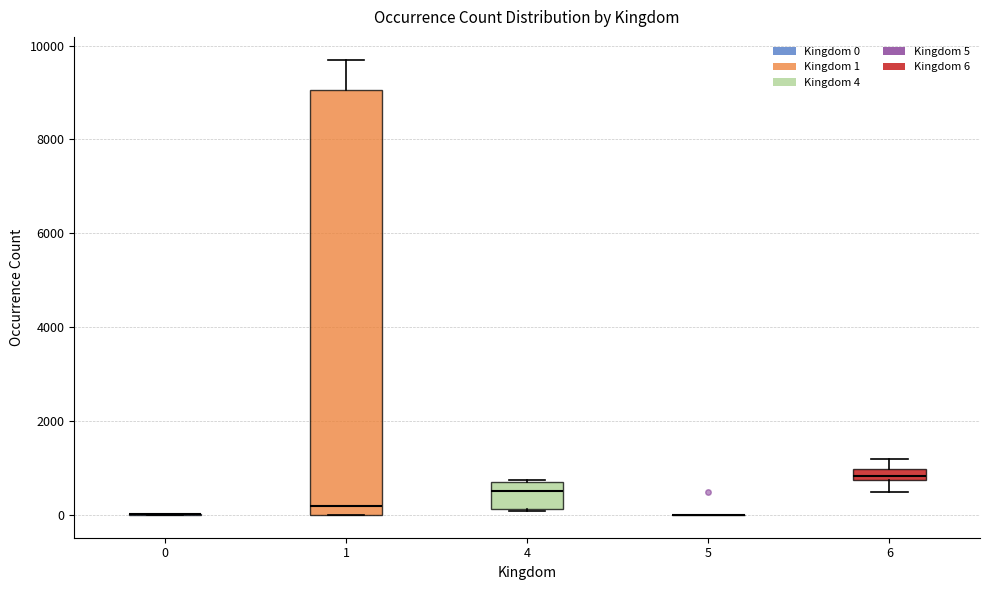

Where is the upper edge of the box at x = 4 on the y-axis? The values are not printed on the chart, so give them approximately, as read against the axis.

800